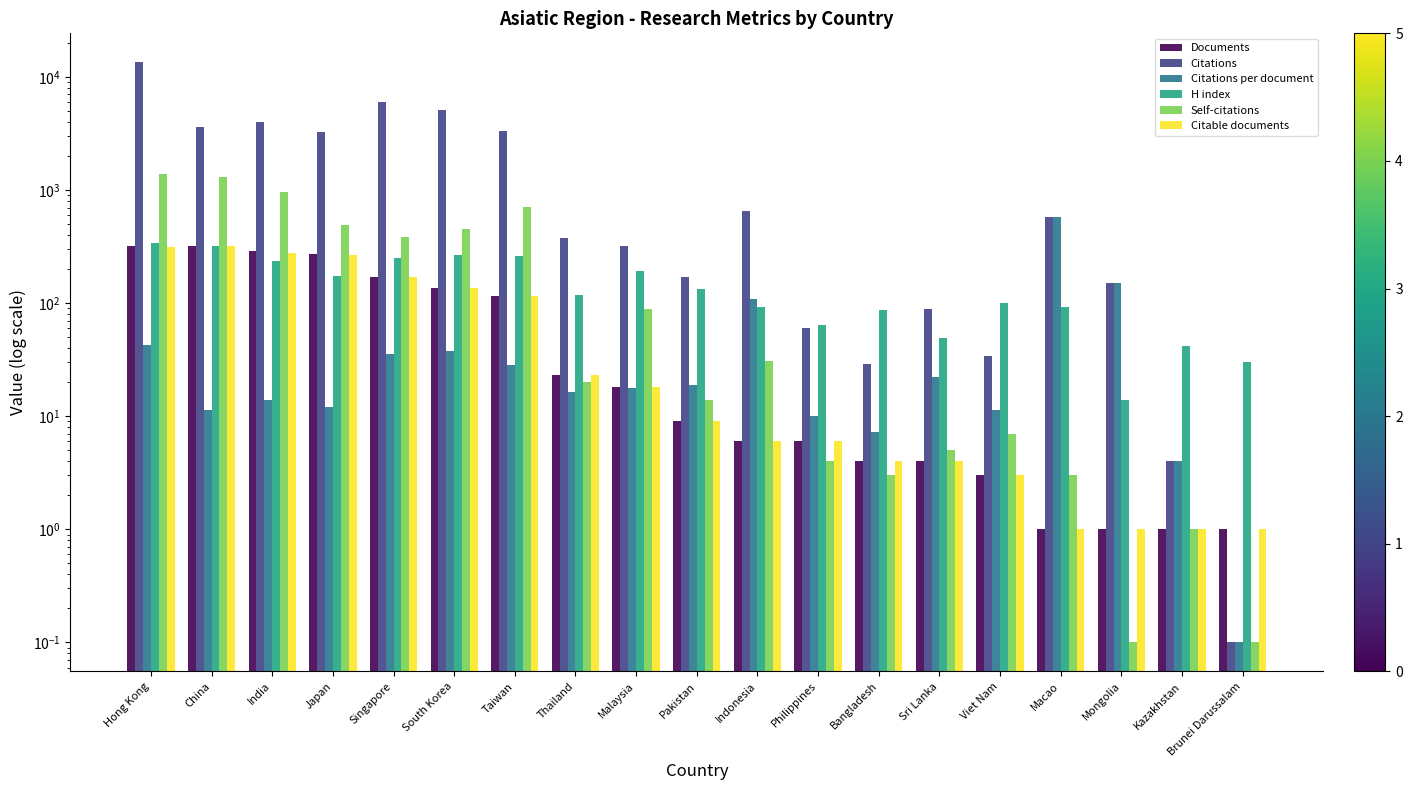

What is the approximate value of H index at Macao?

92.0